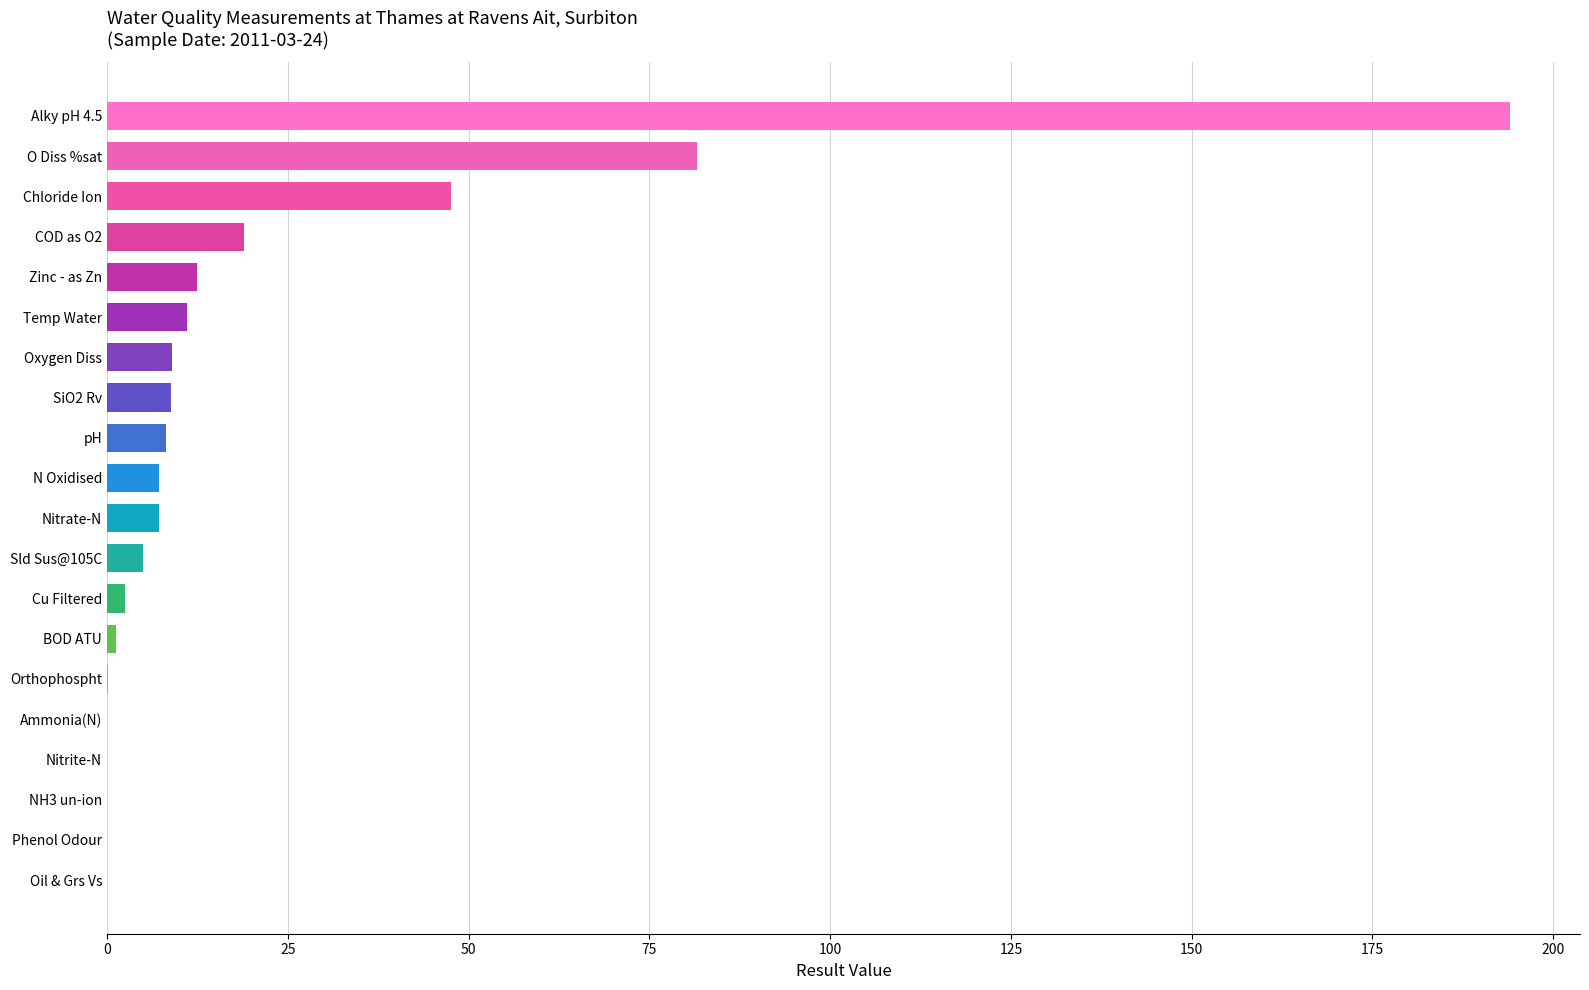

True or false: the data shows 14.1 at Chloride Ion.

False